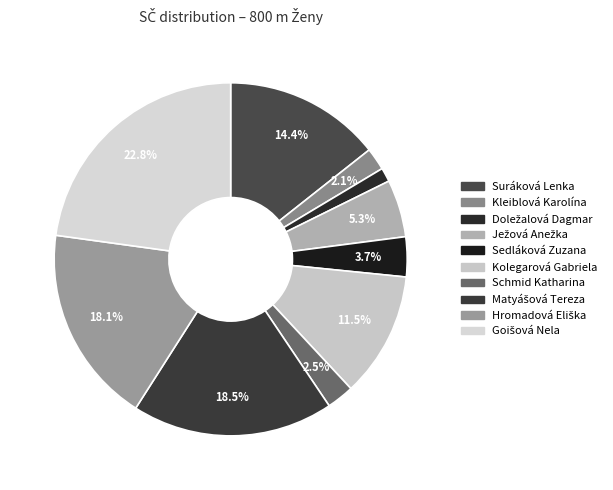

How many slices are in this pie chart?

10